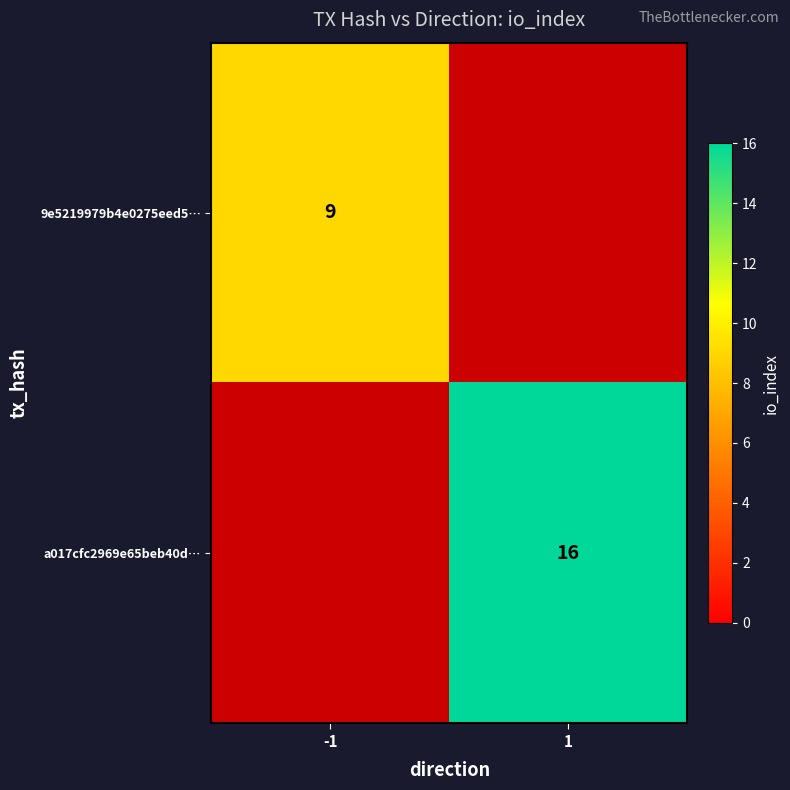

True or false: a017cfc2969e65beb40d… has a value of 16 at 1.

True